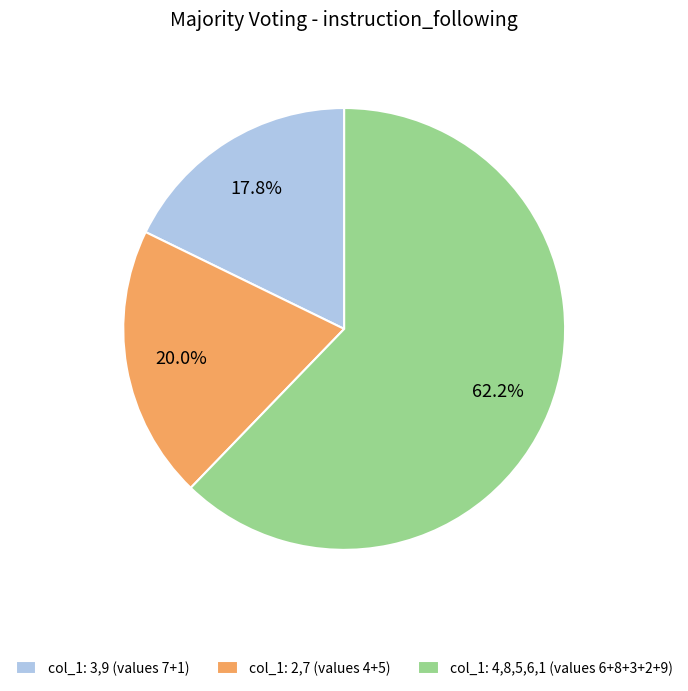

Rank the categories by value from highest to lowest.

col_1: 4,8,5,6,1 (values 6+8+3+2+9), col_1: 2,7 (values 4+5), col_1: 3,9 (values 7+1)